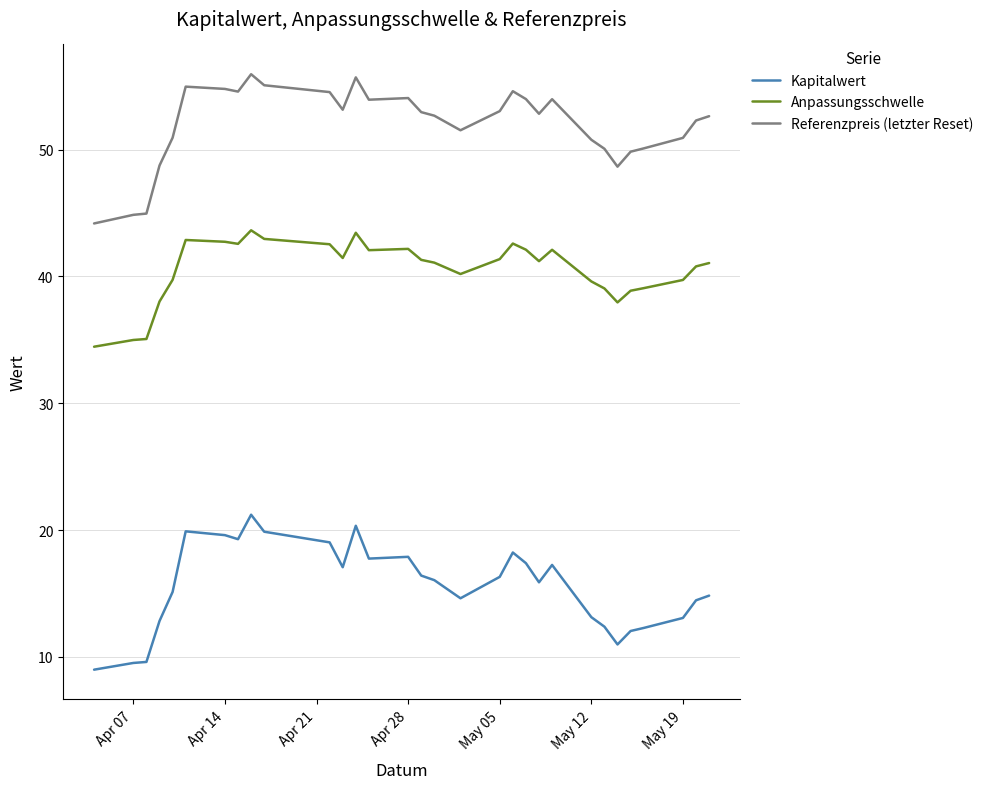

True or false: Kapitalwert has more than 2 interior local peaks.

True